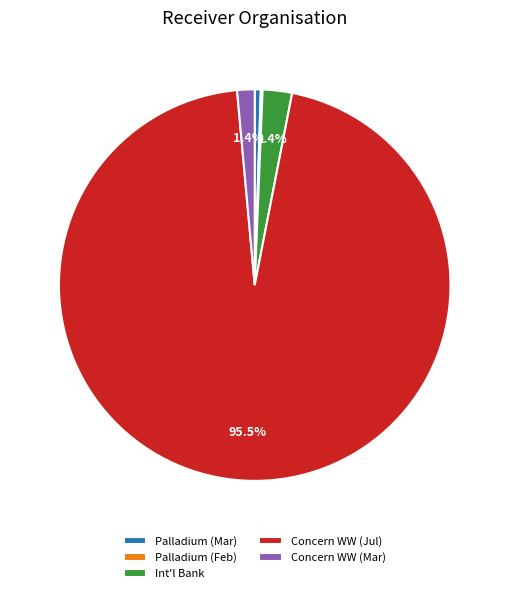

Do Concern WW (Mar) and Concern WW (Jul) together represent more than half of the pie?

Yes